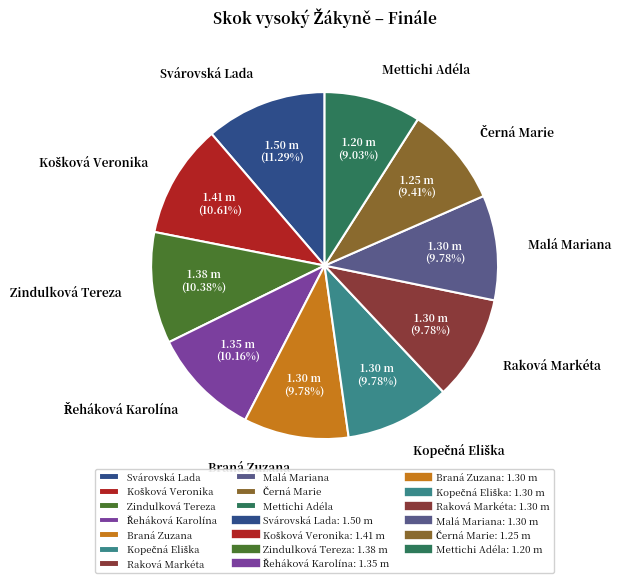

Do Zindulková Tereza and Braná Zuzana together represent more than half of the pie?

No